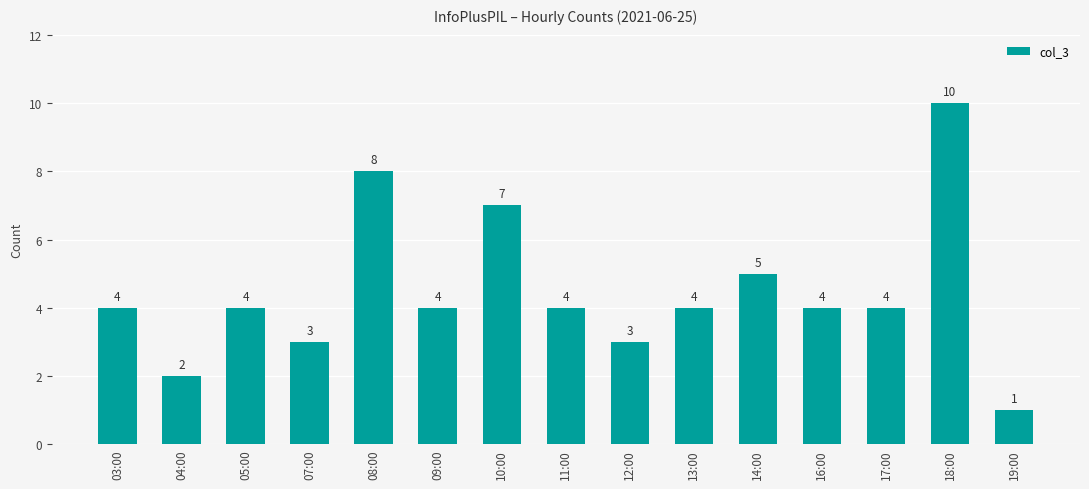

What is the average value?

4